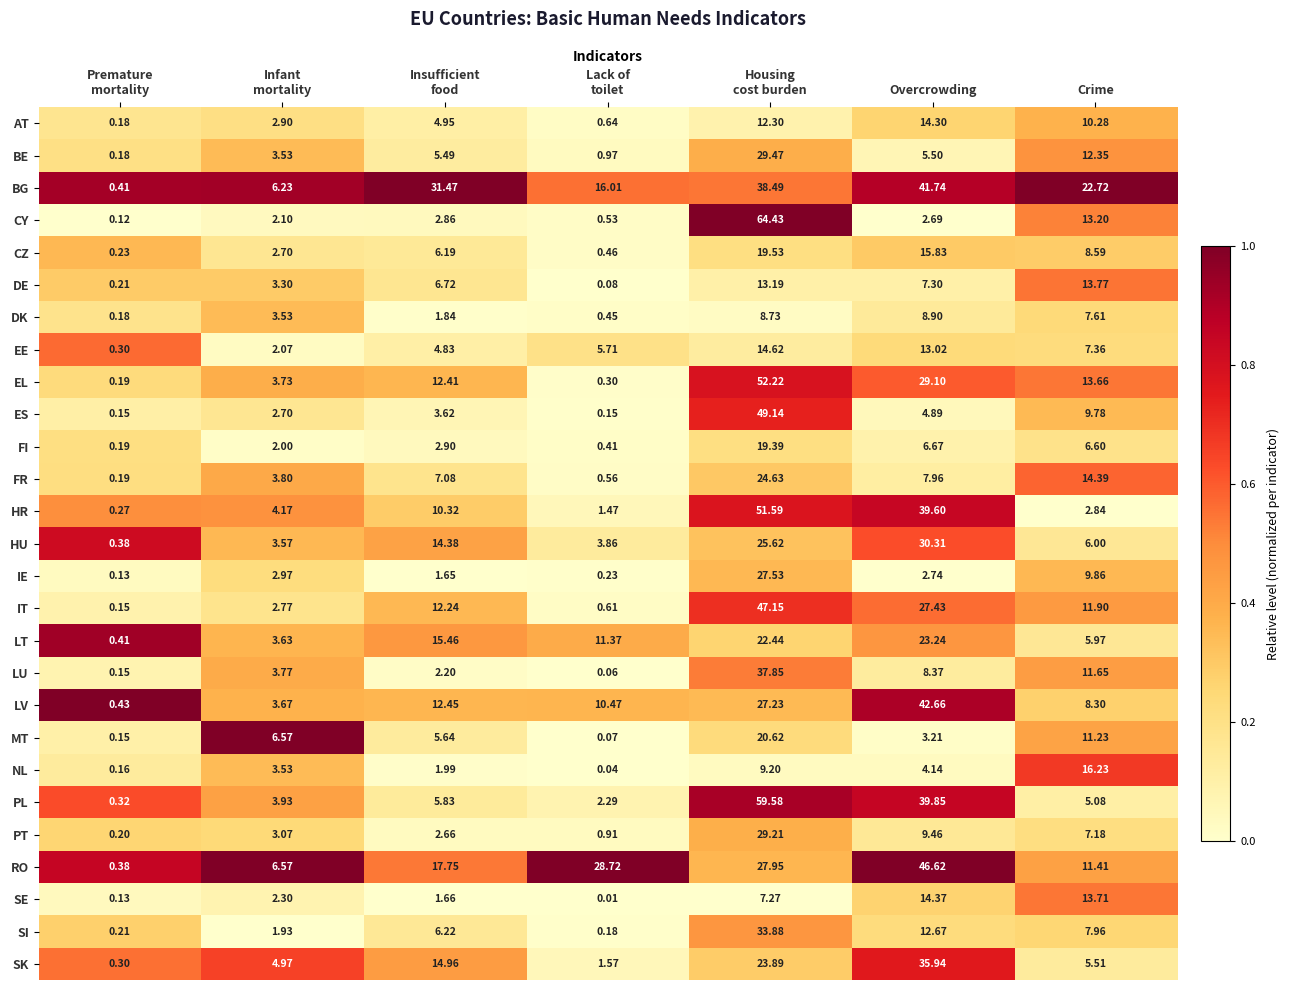

Where is FI nearest to the value 9?

Overcrowding